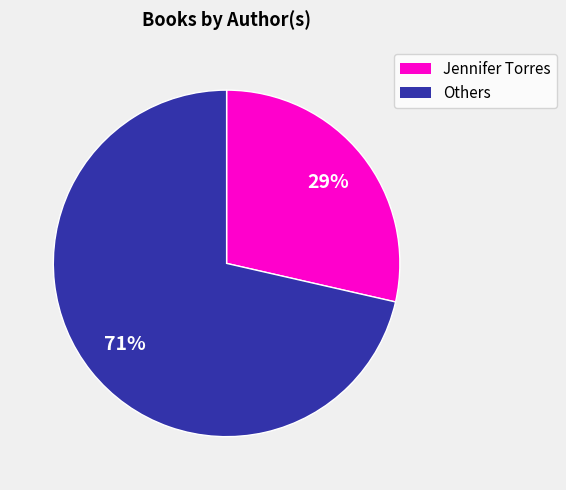

To the nearest percent, what is the average slice percentage?

50%